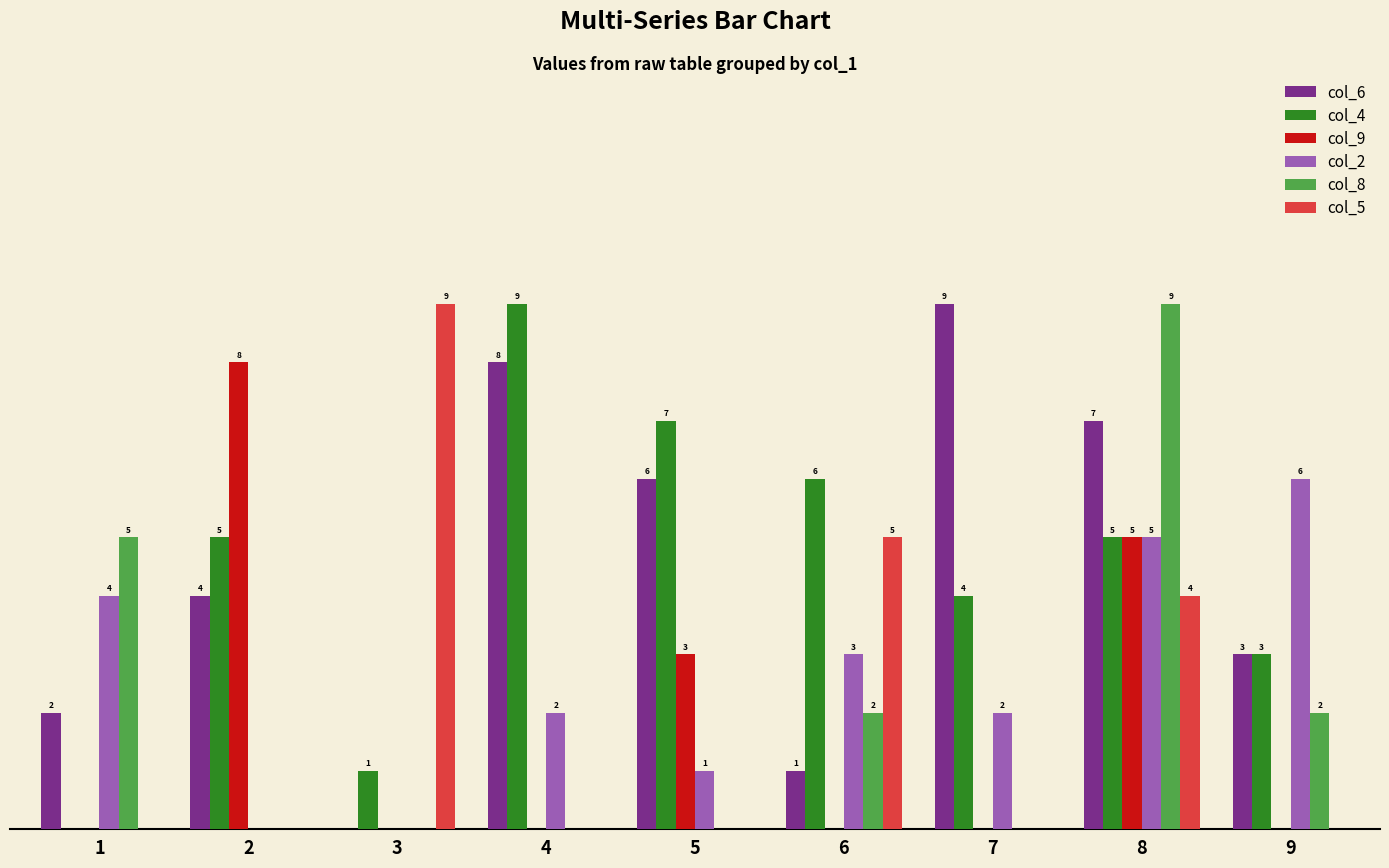

Is the value of col_6 at 3 greater than the value of col_4 at 4?

No